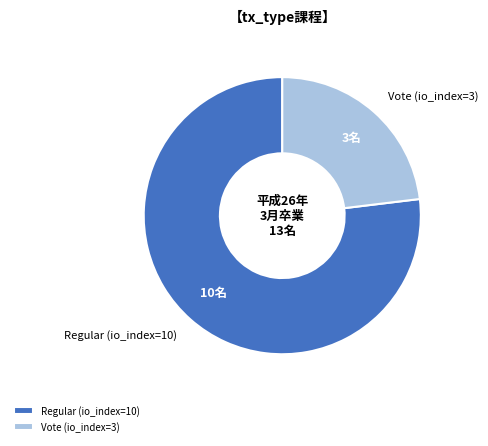

What is the largest slice in the pie chart?

Regular (io_index=10)